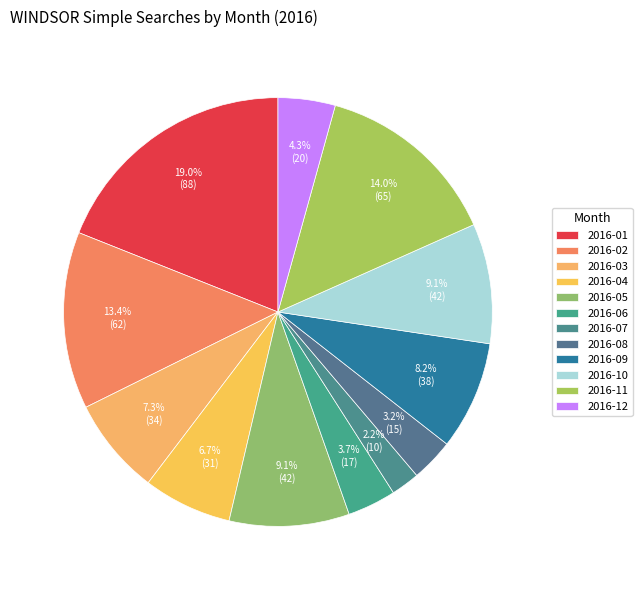

Combined, what portion of the pie is 2016-12 and 2016-07?

6.5%